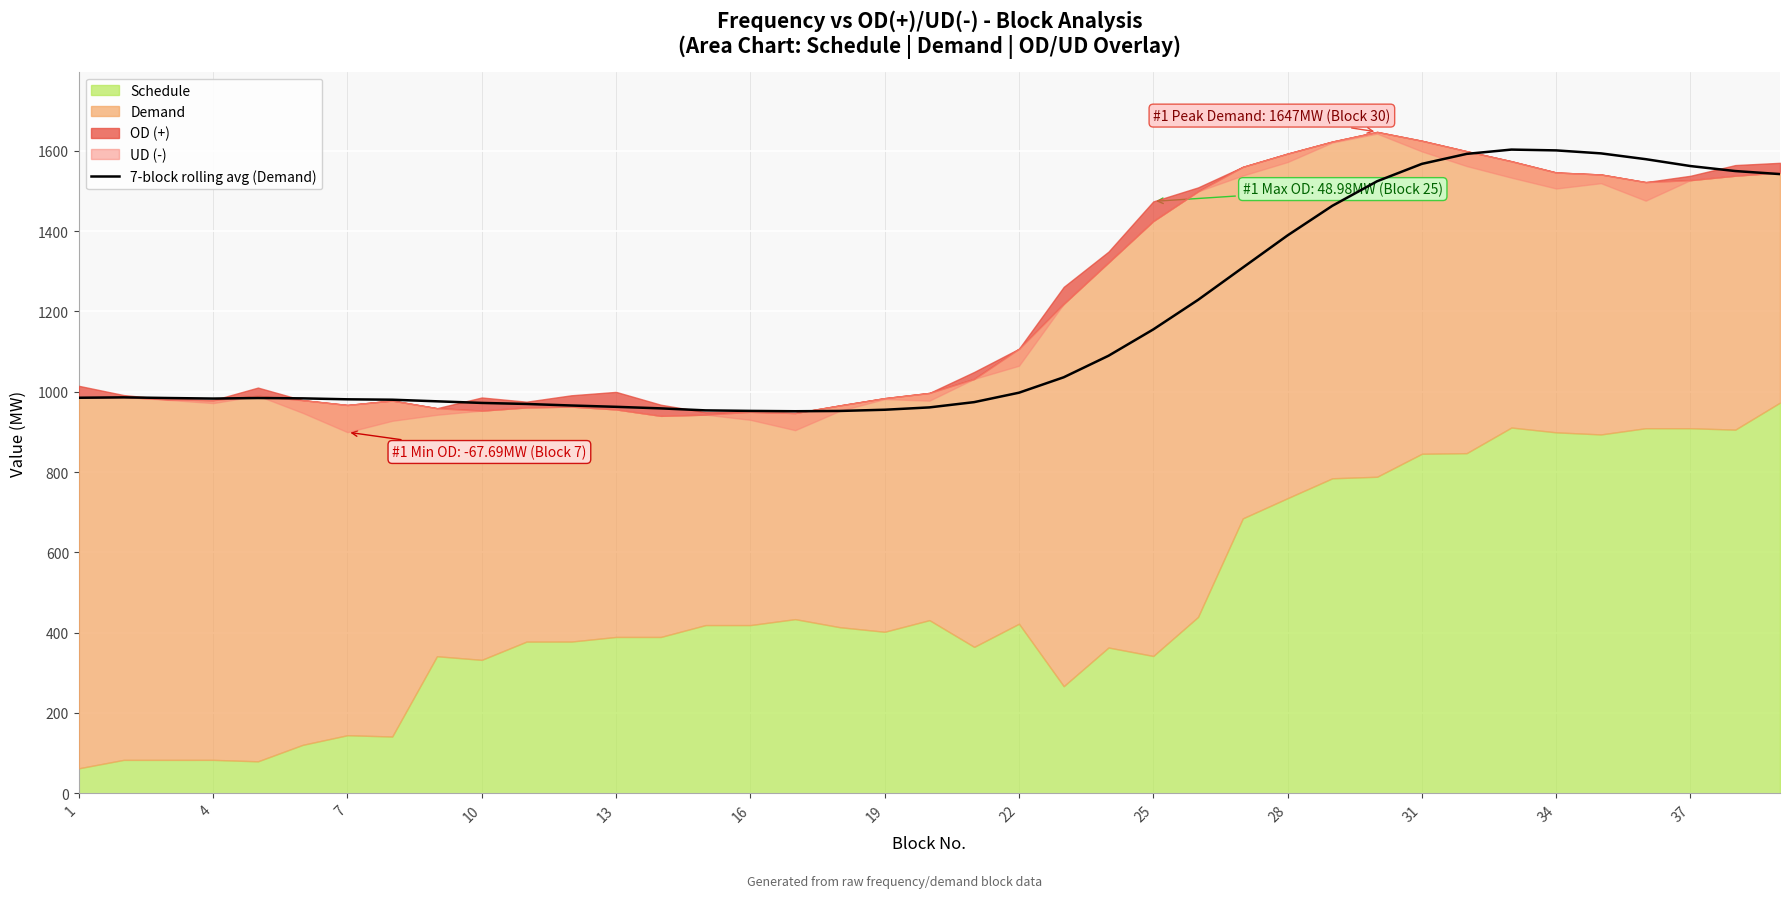

What is the maximum value for 7-block rolling avg (Demand)?

1603.0